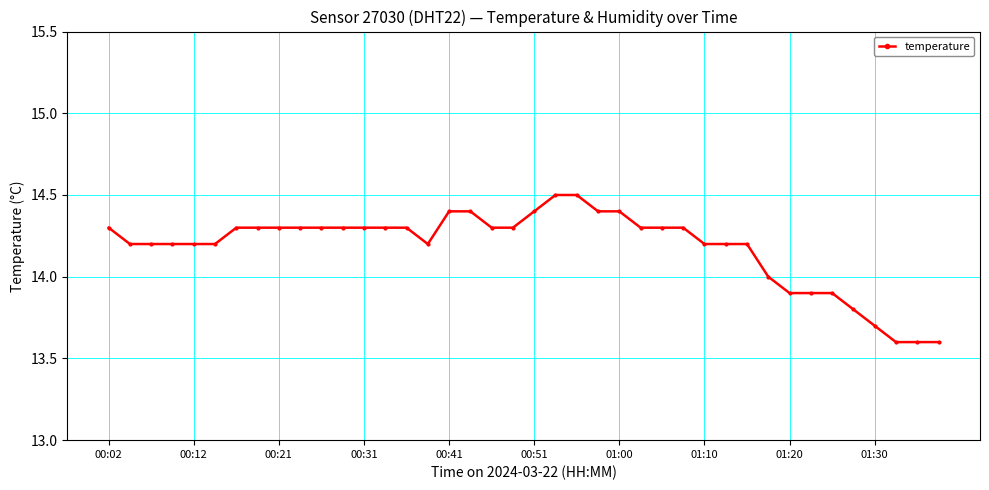

What is the smallest value displayed?

13.6